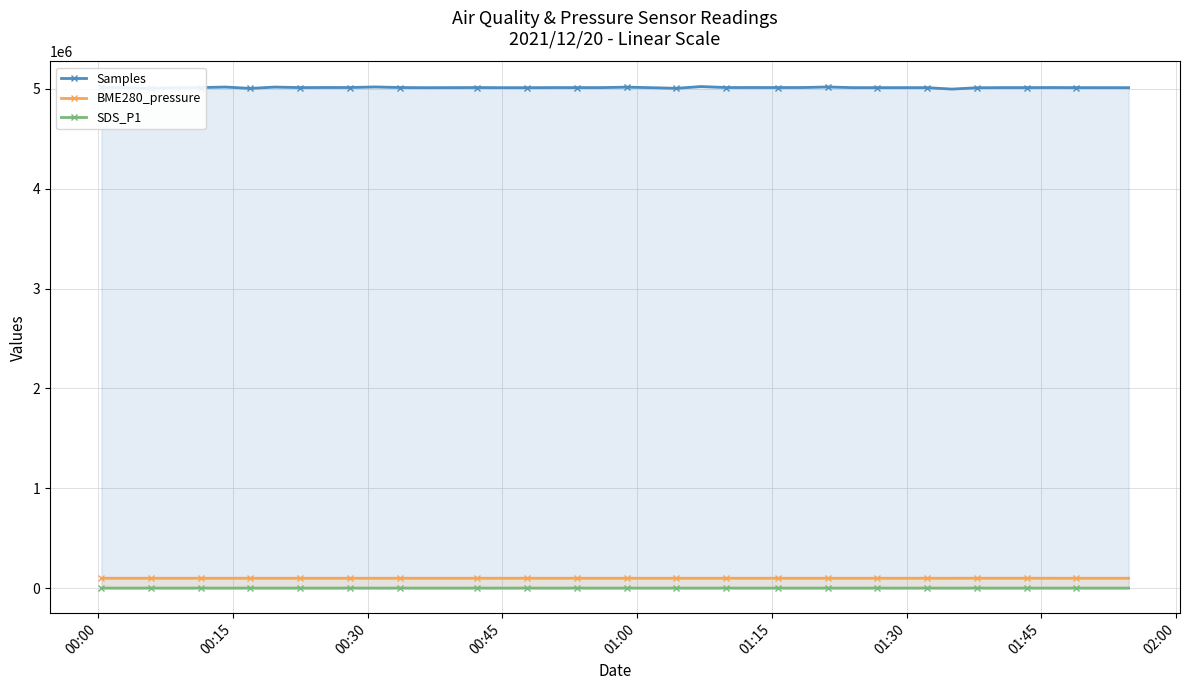

What is the average value of the Samples series?

5013428.8